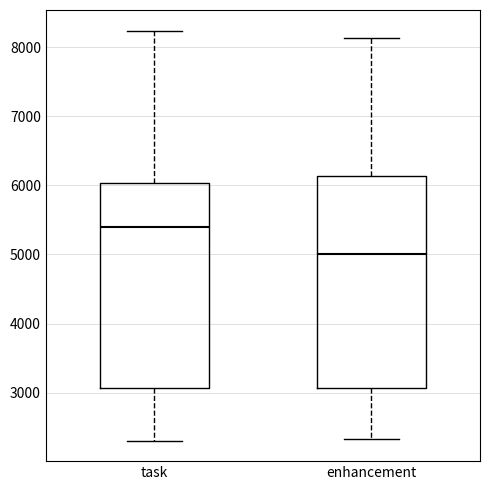

Reading left to right, transcribe this box plot: for each box, give where its median line is, the range the box spans, and where its two whiskers end, as read against the y-axis. The values are not printed on the chart, so give them approximately, as read against the axis.

task: median 5400, box 3100 to 6000, whiskers 2300 to 8200
enhancement: median 5000, box 3100 to 6100, whiskers 2300 to 8100